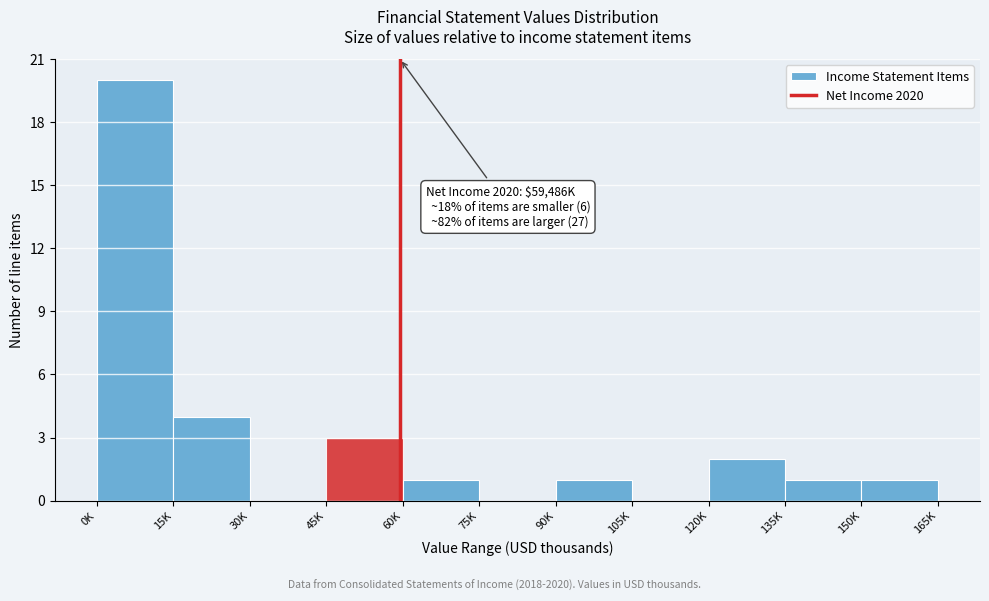

Reading left to right, transcribe all the data shown in this chart.

0K=20	15K=4	30K=0	45K=3	60K=1	75K=0	90K=1	105K=0	120K=2	135K=1	150K=1